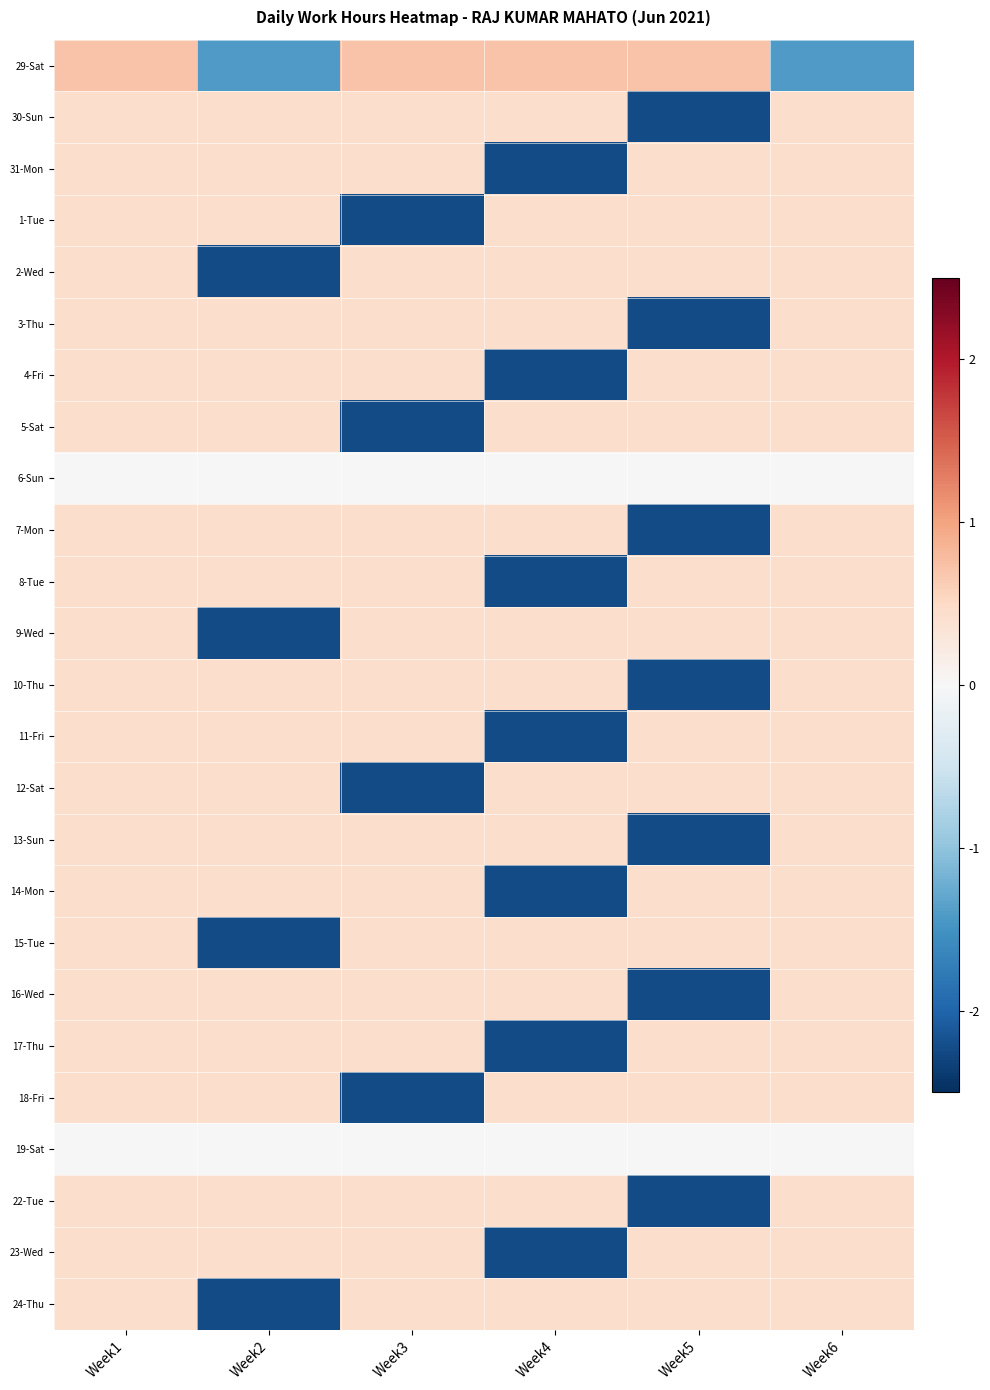

Reading left to right, extract all data points from this chart.

29-Sat: Week1=0.7	Week2=-1.4	Week3=0.7	Week4=0.7	Week5=0.7	Week6=-1.4
30-Sun: Week1=0.4	Week2=0.4	Week3=0.4	Week4=0.4	Week5=-2.2	Week6=0.4
31-Mon: Week1=0.4	Week2=0.4	Week3=0.4	Week4=-2.2	Week5=0.4	Week6=0.4
1-Tue: Week1=0.4	Week2=0.4	Week3=-2.2	Week4=0.4	Week5=0.4	Week6=0.4
2-Wed: Week1=0.4	Week2=-2.2	Week3=0.4	Week4=0.4	Week5=0.4	Week6=0.4
3-Thu: Week1=0.4	Week2=0.4	Week3=0.4	Week4=0.4	Week5=-2.2	Week6=0.4
4-Fri: Week1=0.4	Week2=0.4	Week3=0.4	Week4=-2.2	Week5=0.4	Week6=0.4
5-Sat: Week1=0.4	Week2=0.4	Week3=-2.2	Week4=0.4	Week5=0.4	Week6=0.4
6-Sun: Week1=0.0	Week2=0.0	Week3=0.0	Week4=0.0	Week5=0.0	Week6=0.0
7-Mon: Week1=0.4	Week2=0.4	Week3=0.4	Week4=0.4	Week5=-2.2	Week6=0.4
8-Tue: Week1=0.4	Week2=0.4	Week3=0.4	Week4=-2.2	Week5=0.4	Week6=0.4
9-Wed: Week1=0.4	Week2=-2.2	Week3=0.4	Week4=0.4	Week5=0.4	Week6=0.4
10-Thu: Week1=0.4	Week2=0.4	Week3=0.4	Week4=0.4	Week5=-2.2	Week6=0.4
11-Fri: Week1=0.4	Week2=0.4	Week3=0.4	Week4=-2.2	Week5=0.4	Week6=0.4
12-Sat: Week1=0.4	Week2=0.4	Week3=-2.2	Week4=0.4	Week5=0.4	Week6=0.4
13-Sun: Week1=0.4	Week2=0.4	Week3=0.4	Week4=0.4	Week5=-2.2	Week6=0.4
14-Mon: Week1=0.4	Week2=0.4	Week3=0.4	Week4=-2.2	Week5=0.4	Week6=0.4
15-Tue: Week1=0.4	Week2=-2.2	Week3=0.4	Week4=0.4	Week5=0.4	Week6=0.4
16-Wed: Week1=0.4	Week2=0.4	Week3=0.4	Week4=0.4	Week5=-2.2	Week6=0.4
17-Thu: Week1=0.4	Week2=0.4	Week3=0.4	Week4=-2.2	Week5=0.4	Week6=0.4
18-Fri: Week1=0.4	Week2=0.4	Week3=-2.2	Week4=0.4	Week5=0.4	Week6=0.4
19-Sat: Week1=0.0	Week2=0.0	Week3=0.0	Week4=0.0	Week5=0.0	Week6=0.0
22-Tue: Week1=0.4	Week2=0.4	Week3=0.4	Week4=0.4	Week5=-2.2	Week6=0.4
23-Wed: Week1=0.4	Week2=0.4	Week3=0.4	Week4=-2.2	Week5=0.4	Week6=0.4
24-Thu: Week1=0.4	Week2=-2.2	Week3=0.4	Week4=0.4	Week5=0.4	Week6=0.4